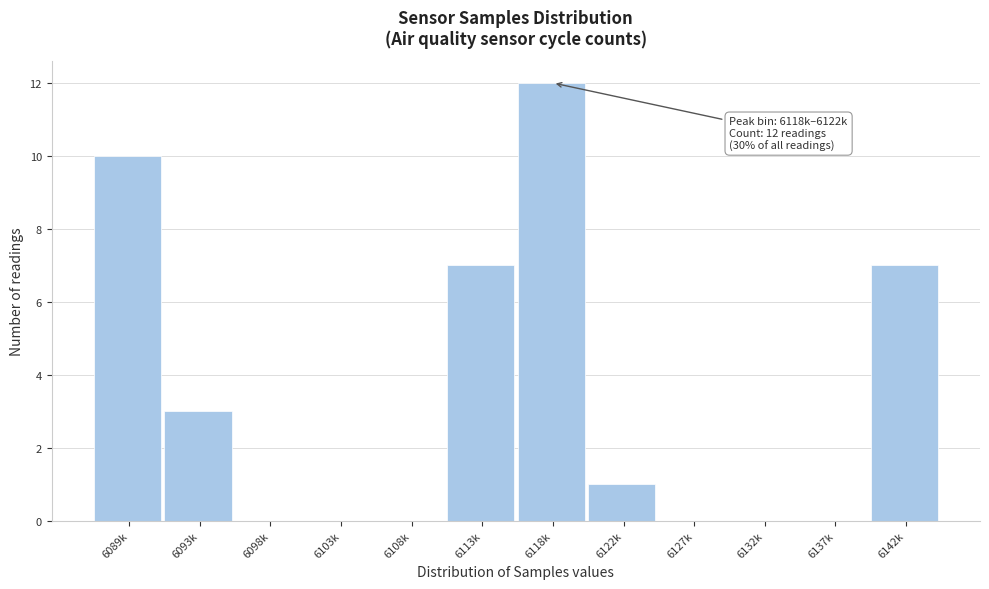

Reading left to right, list all the values displayed in this chart.

6089k=10	6093k=3	6098k=0	6103k=0	6108k=0	6113k=7	6118k=12	6122k=1	6127k=0	6132k=0	6137k=0	6142k=7